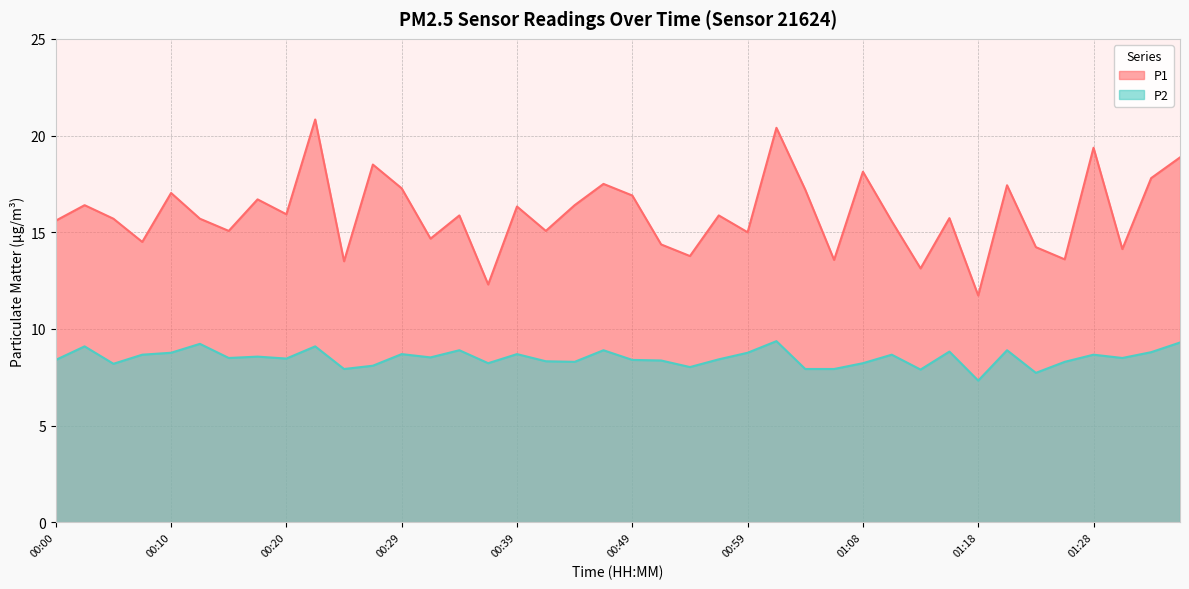

True or false: P2 and P1 cross at least once.

False